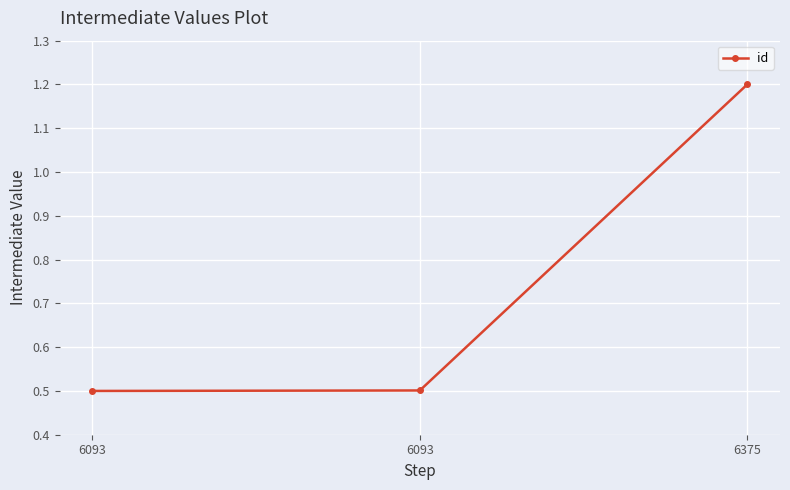

What is the maximum value shown in the chart?

1.2